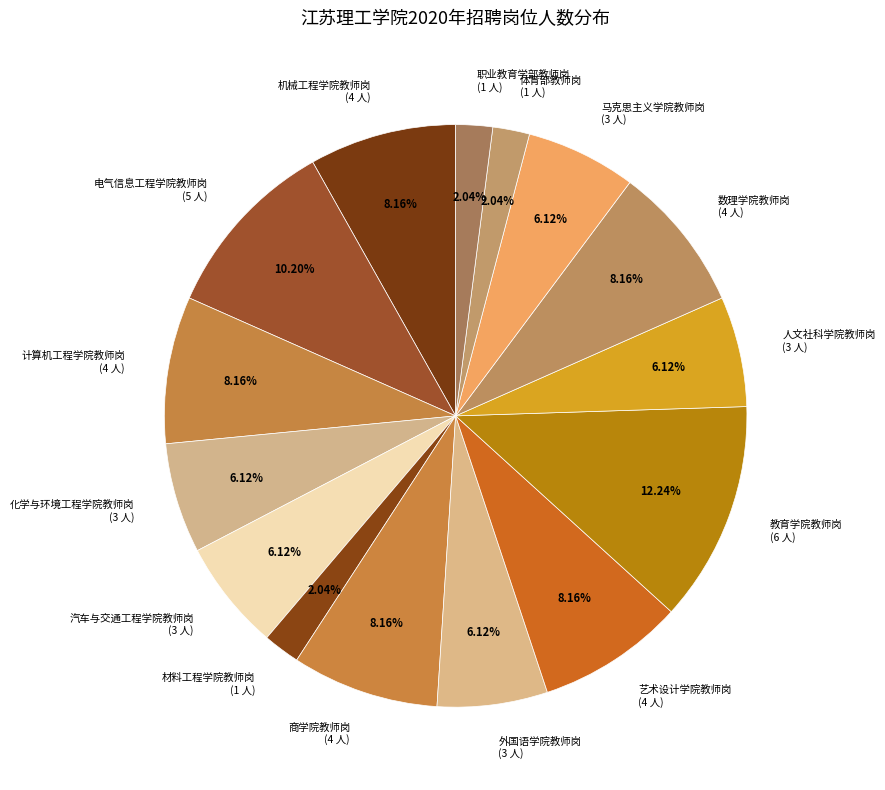

To the nearest percent, what is the average slice percentage?

7%